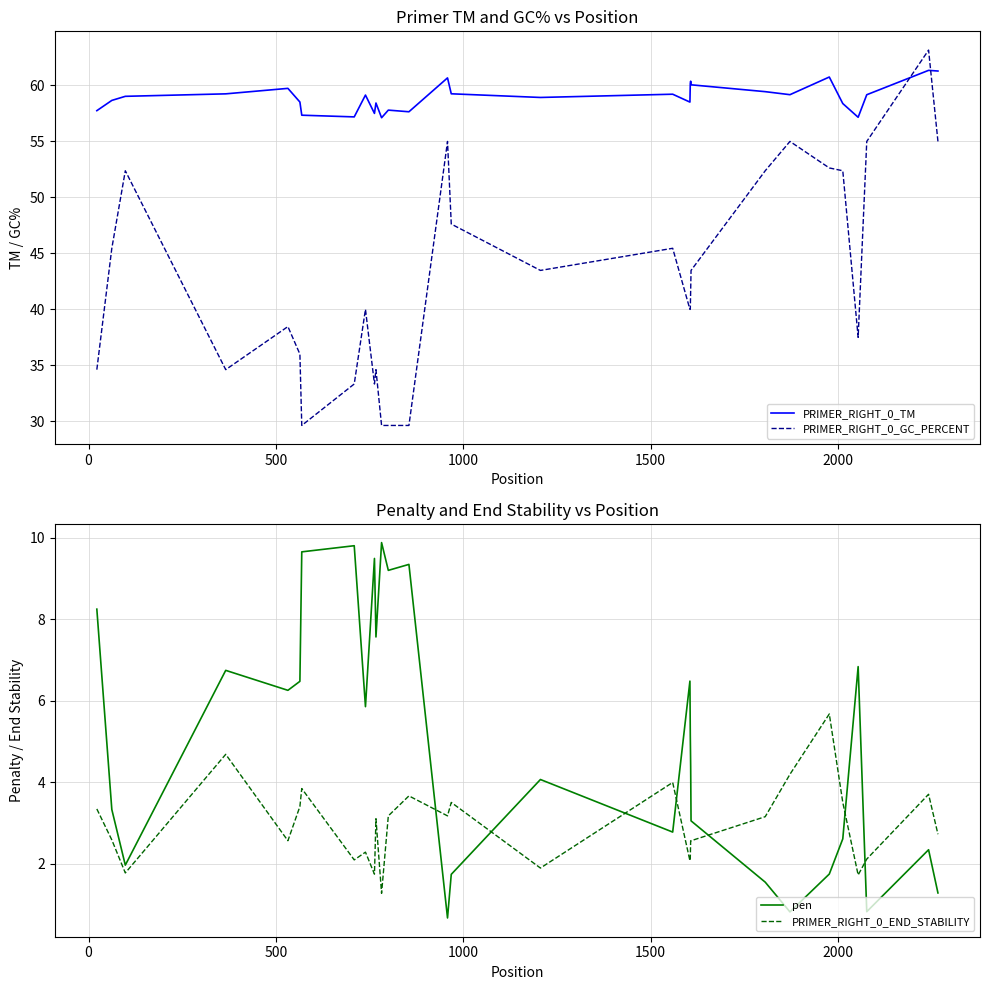

True or false: PRIMER_RIGHT_0_END_STABILITY and PRIMER_RIGHT_0_GC_PERCENT intersect in this chart.

False